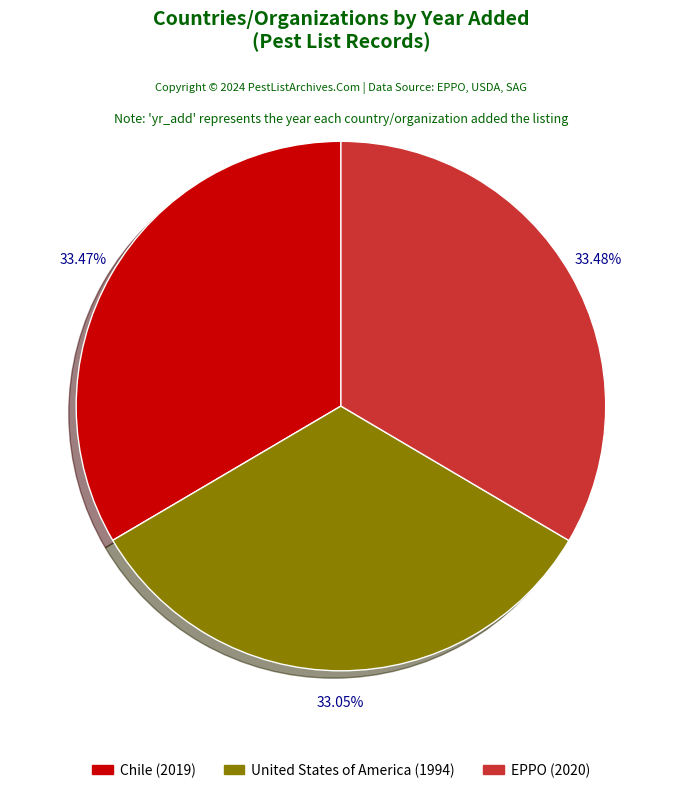

What is the ratio of the value at United States of America to the value at Chile?

1.0